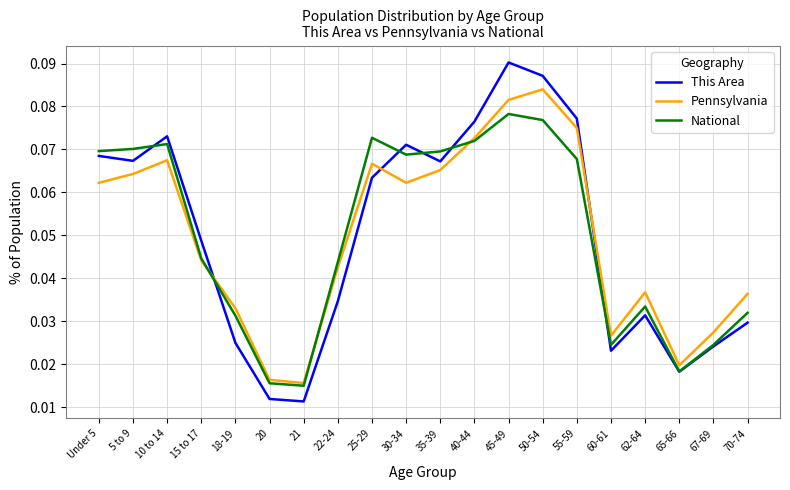

What are all the series names shown in the legend?

This Area, Pennsylvania, National